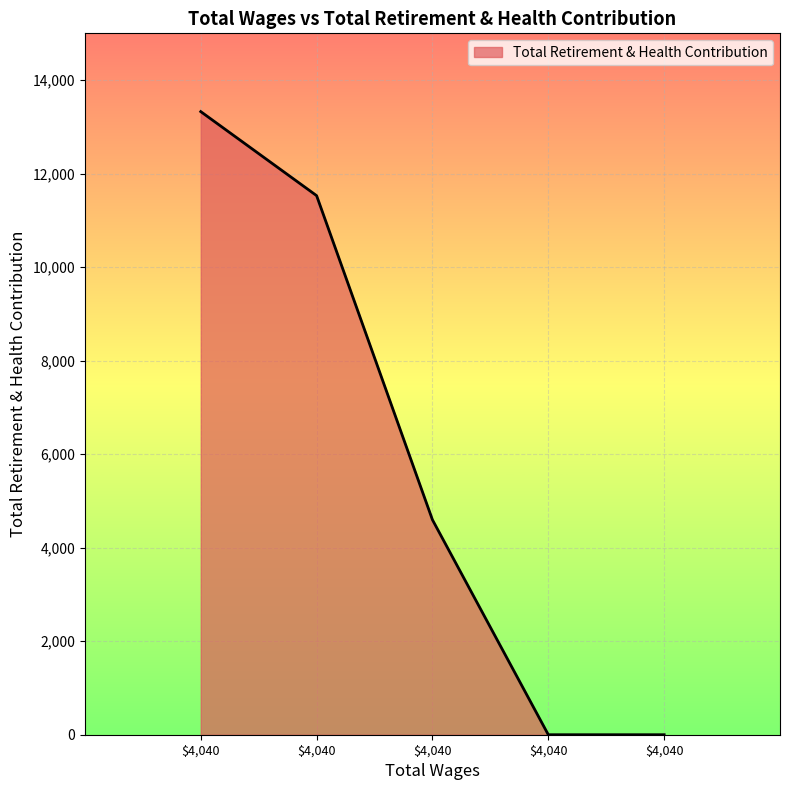

Is this an area chart (filled region under the line)?

Yes